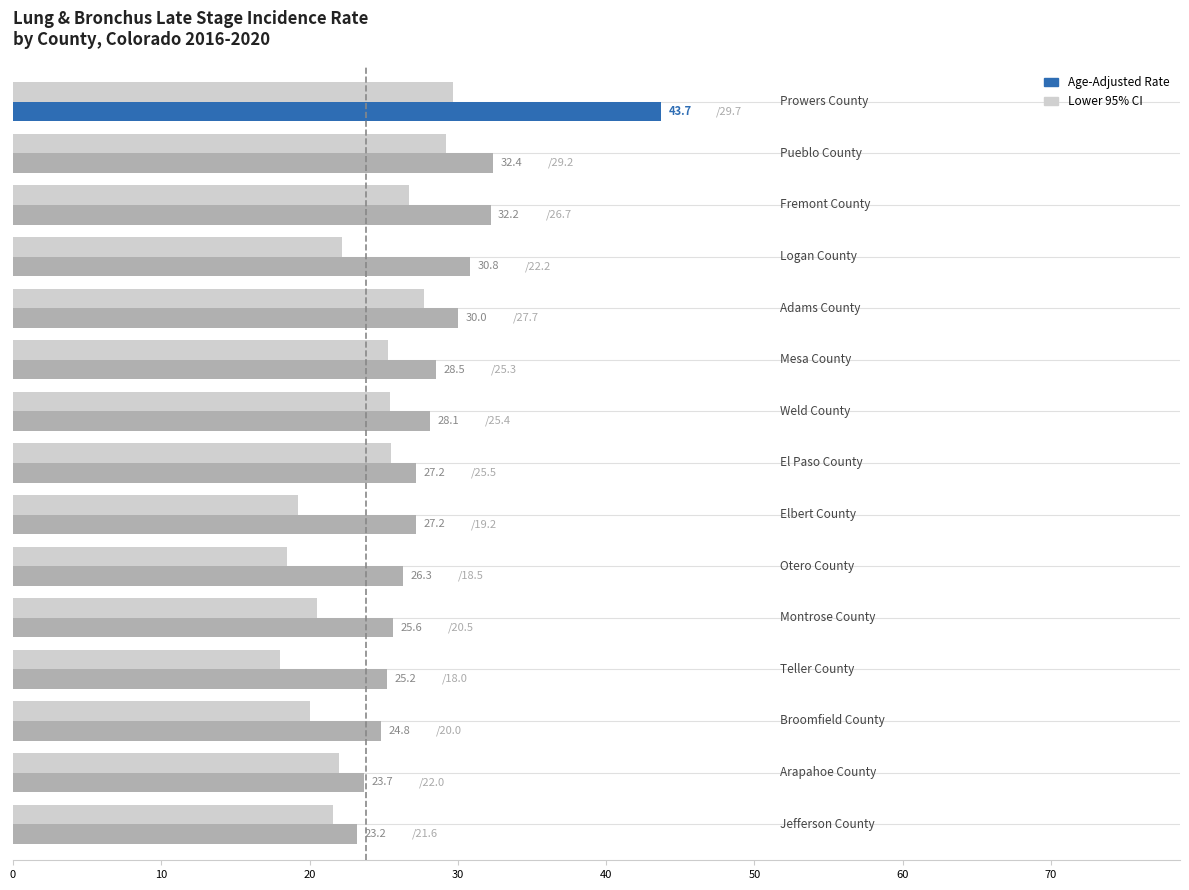

Rank the series by their maximum value, from lowest to highest.

Lower 95% CI, Age-Adjusted Rate